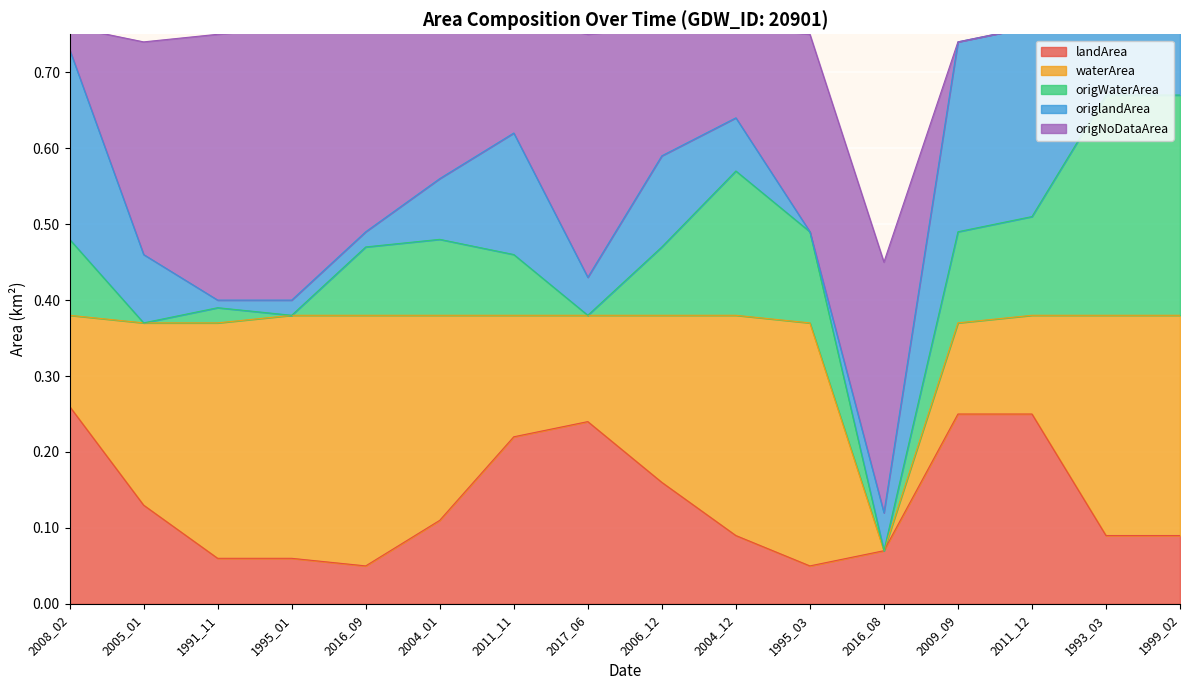

What position from the left is 2017_06?

8